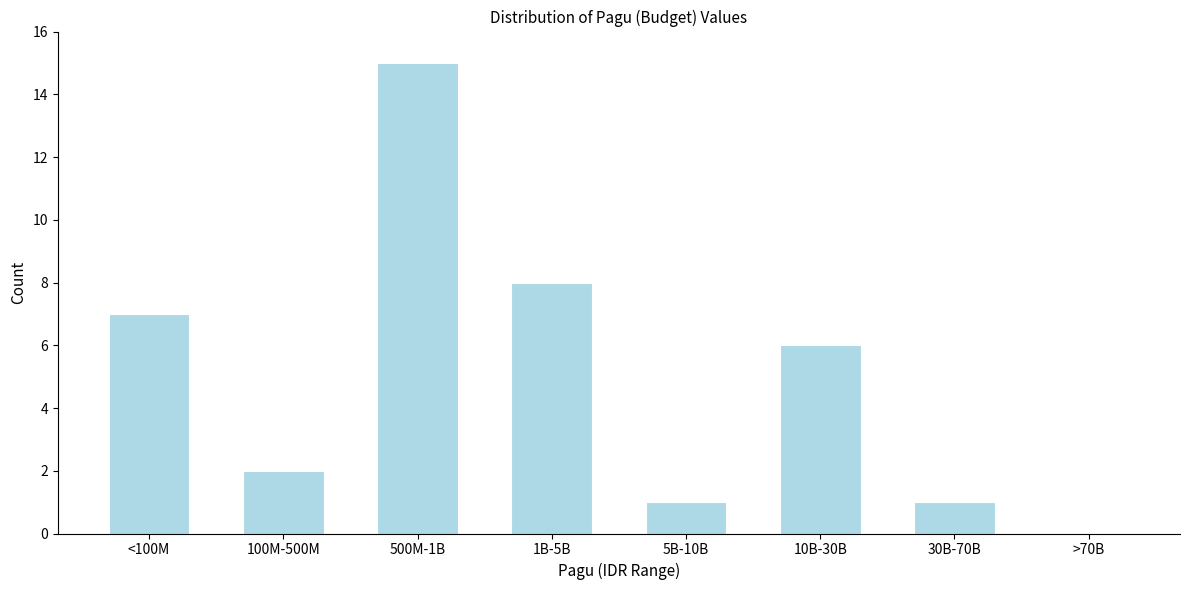

Reading left to right, transcribe all the data shown in this chart.

<100M=7	100M-500M=2	500M-1B=15	1B-5B=8	5B-10B=1	10B-30B=6	30B-70B=1	>70B=0